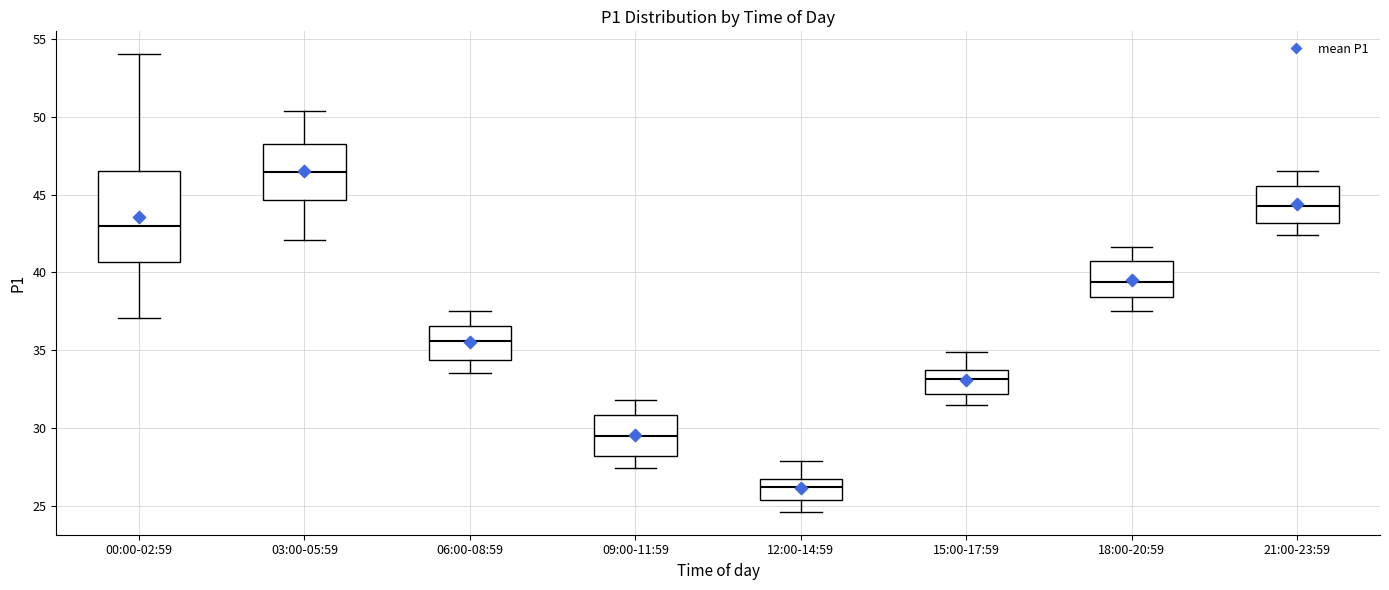

Reading left to right, transcribe this box plot: for each box, give where its median line is, the range the box spans, and where its two whiskers end, as read against the y-axis. The values are not printed on the chart, so give them approximately, as read against the axis.

00:00-02:59: median 43.0, box 40.5 to 46.5, whiskers 37.0 to 54.0
03:00-05:59: median 46.5, box 44.5 to 48.0, whiskers 42.0 to 50.5
06:00-08:59: median 35.5, box 34.5 to 36.5, whiskers 33.5 to 37.5
09:00-11:59: median 29.5, box 28.0 to 31.0, whiskers 27.5 to 32.0
12:00-14:59: median 26.0, box 25.5 to 26.5, whiskers 24.5 to 28.0
15:00-17:59: median 33.0, box 32.0 to 33.5, whiskers 31.5 to 35.0
18:00-20:59: median 39.5, box 38.5 to 40.5, whiskers 37.5 to 41.5
21:00-23:59: median 44.5, box 43.0 to 45.5, whiskers 42.5 to 46.5